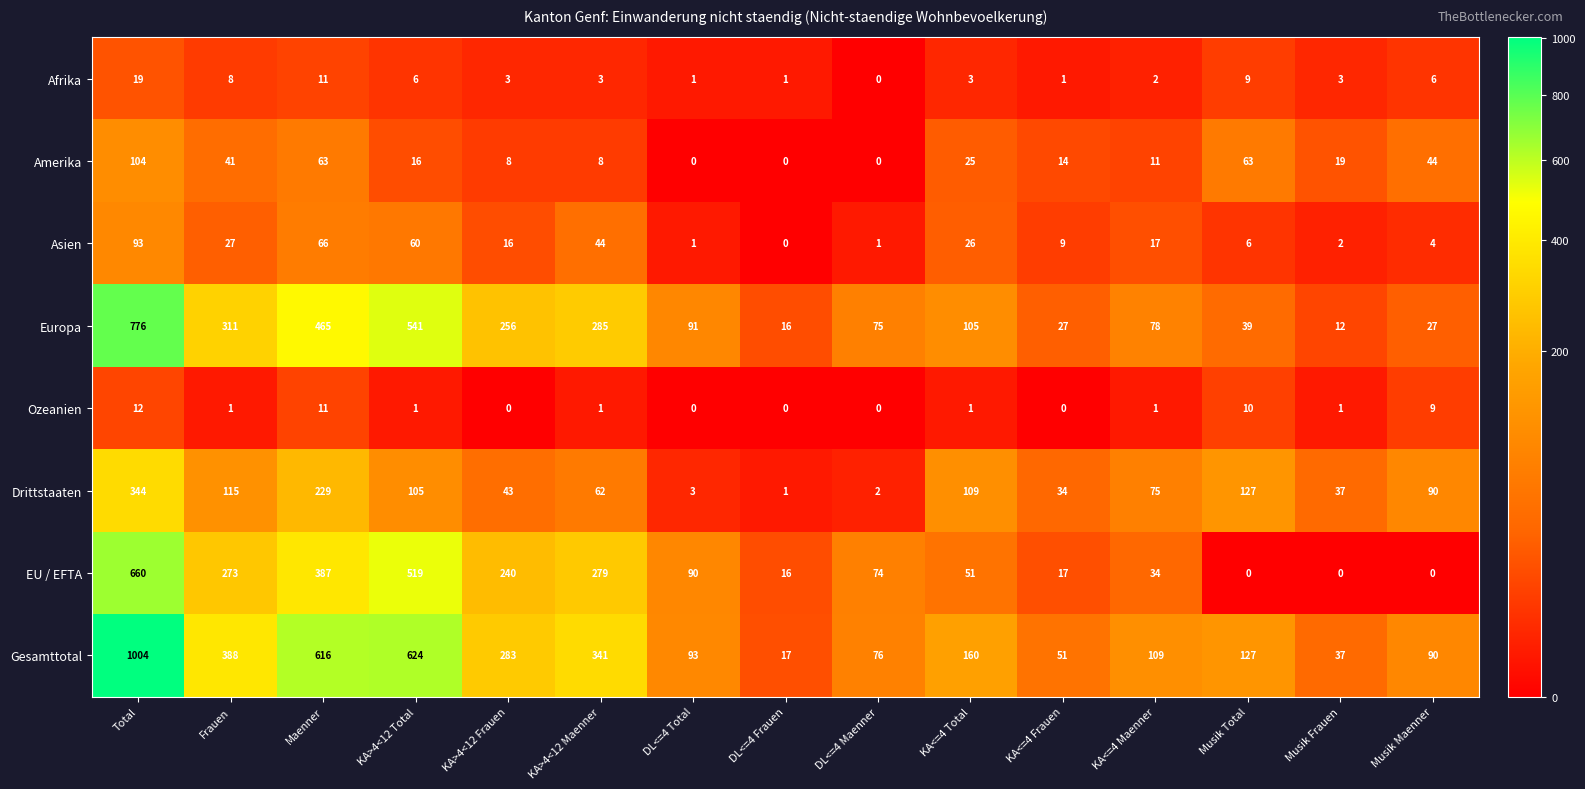

At how many categories does at least one series exceed 954?

1